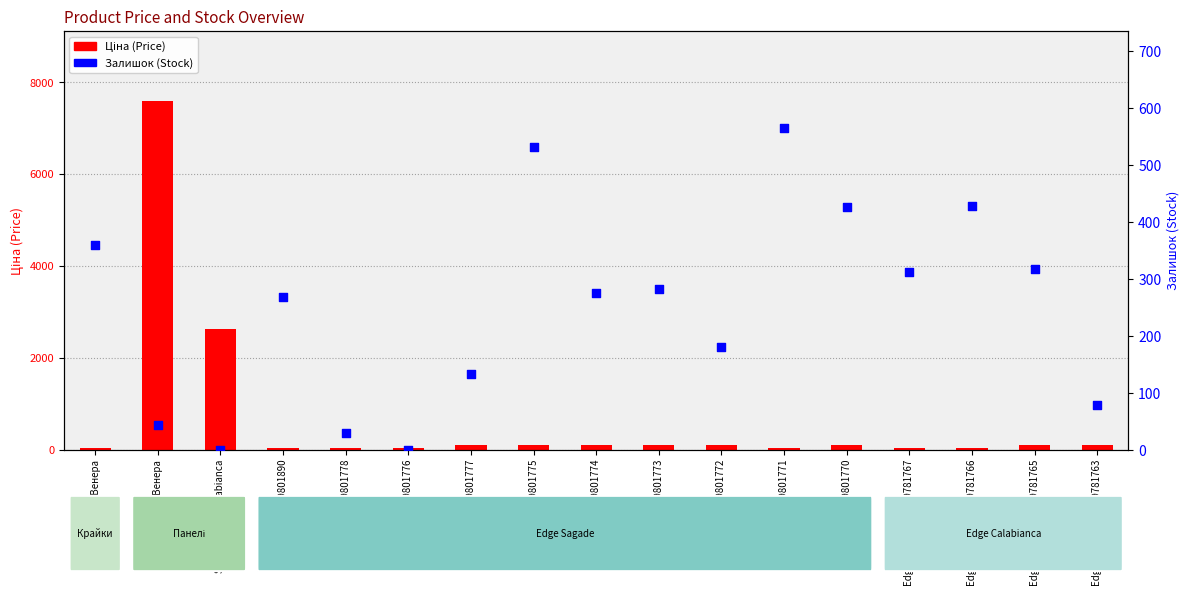

Which series contains the highest Y value?

Ціна (Price)